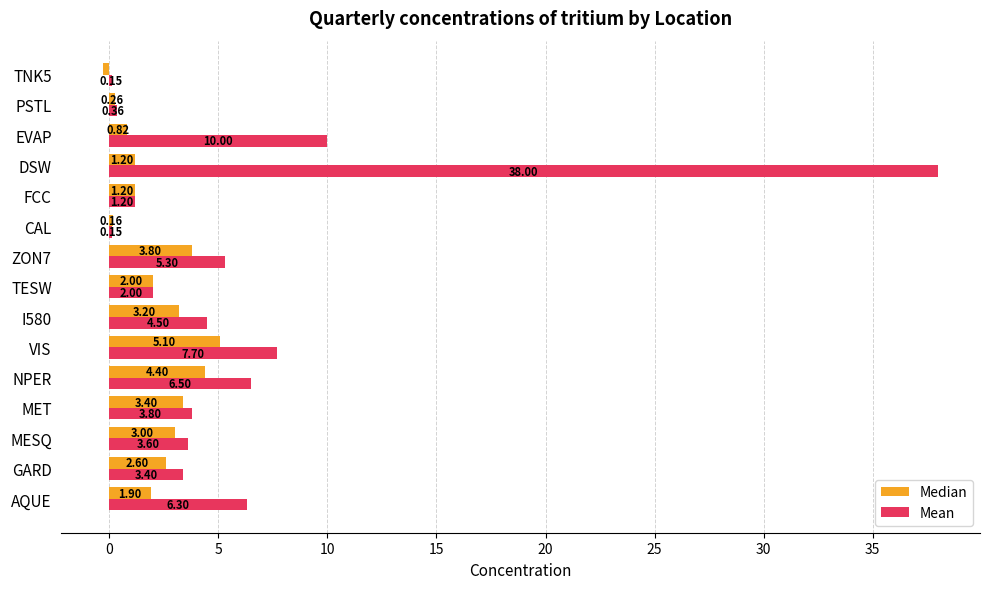

Which series has the largest range (max minus min)?

Mean